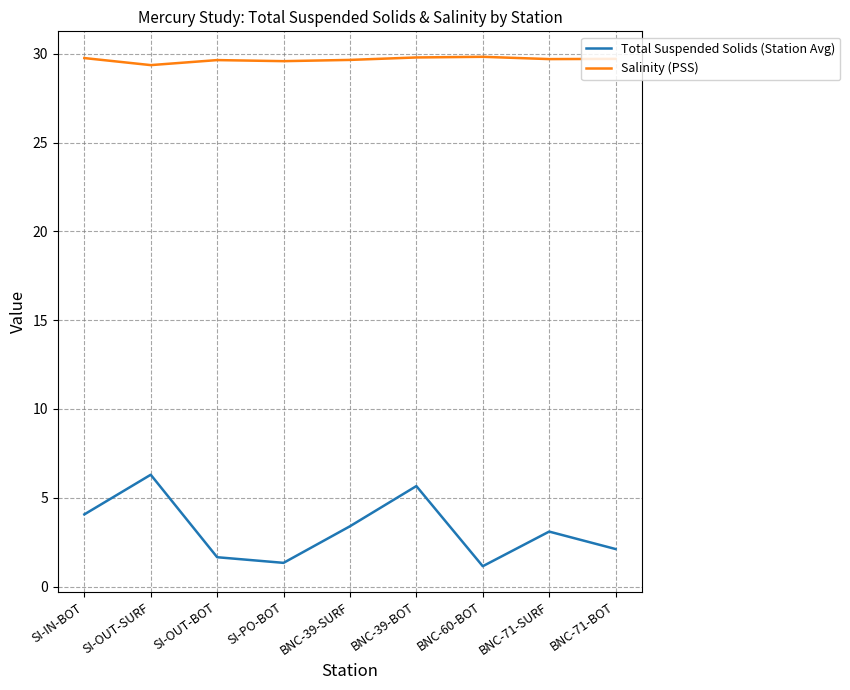

True or false: Salinity (PSS) and Total Suspended Solids (Station Avg) cross at least once.

False